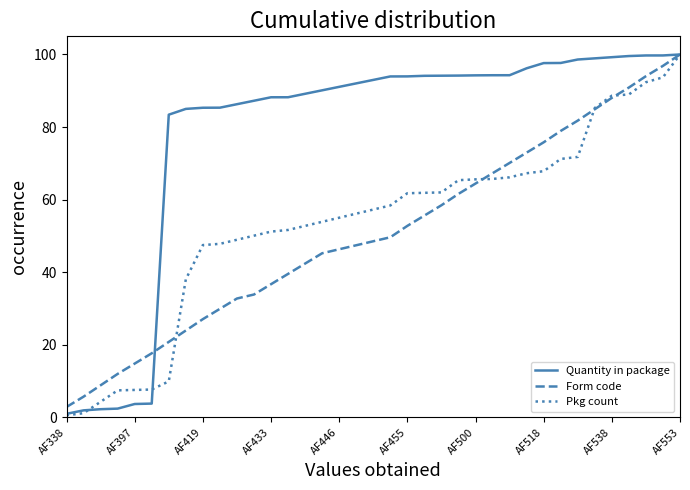

What is the highest value of the Pkg count series?

100.0